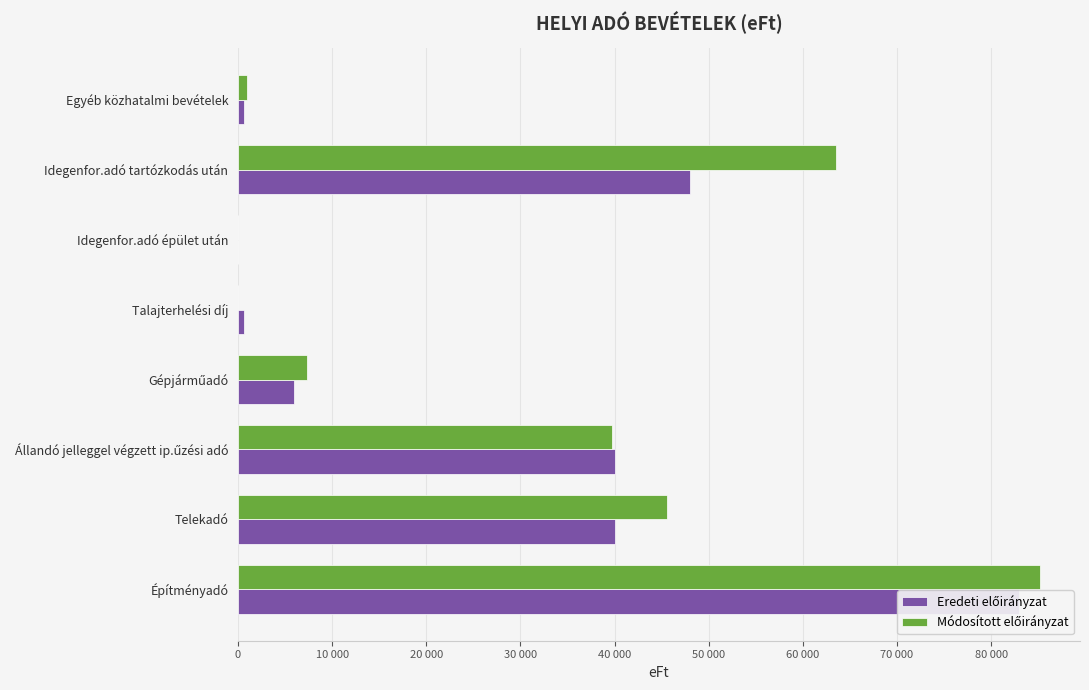

Count the number of data series in this chart.

2